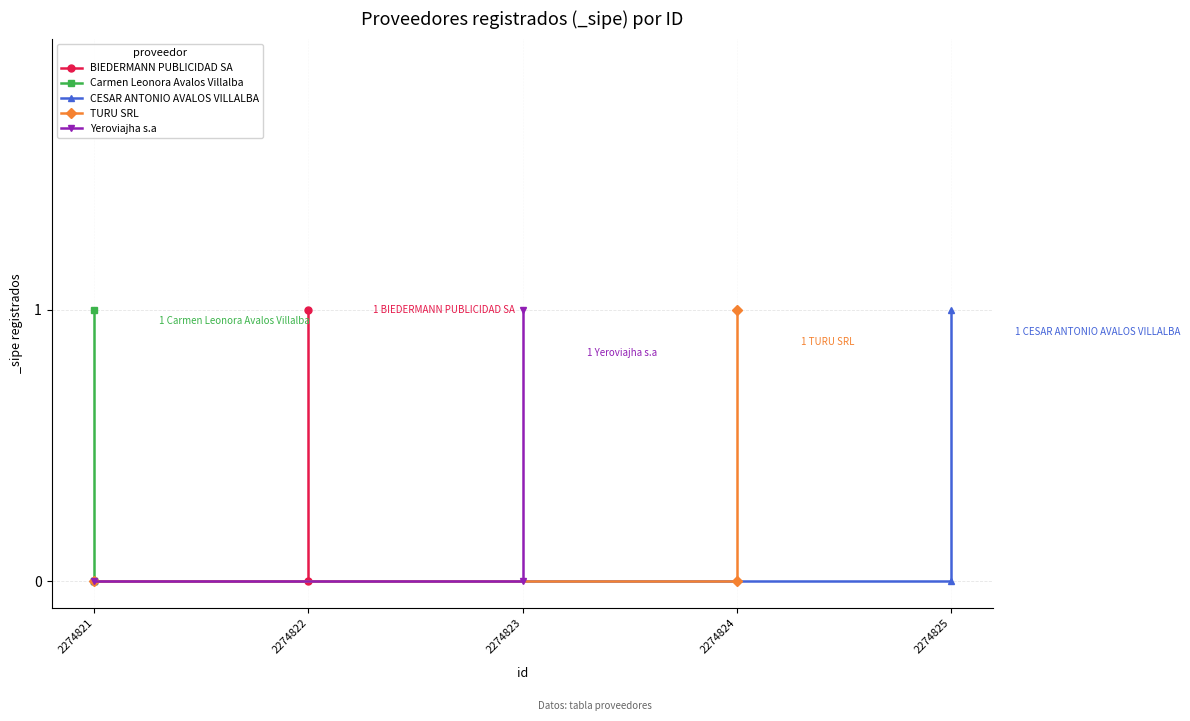

Count the number of data series in this chart.

5